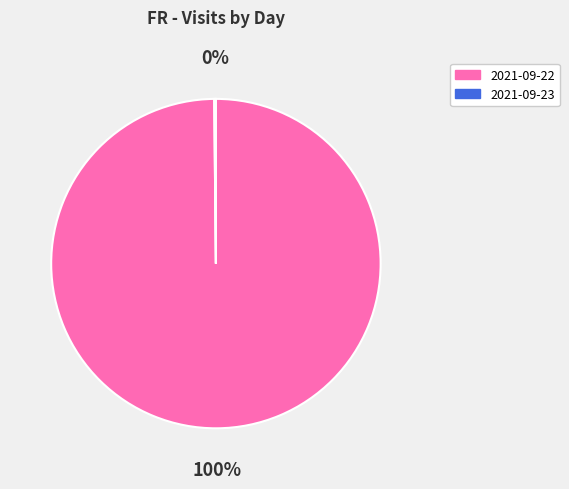

Does 2021-09-22 account for over 50% of the chart?

Yes